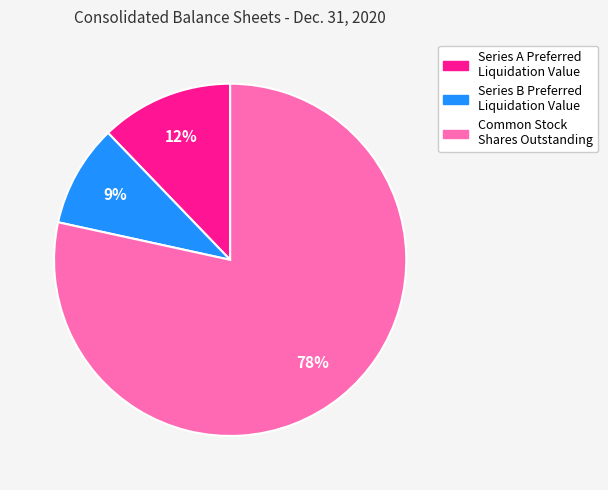

How many slices are in this pie chart?

3